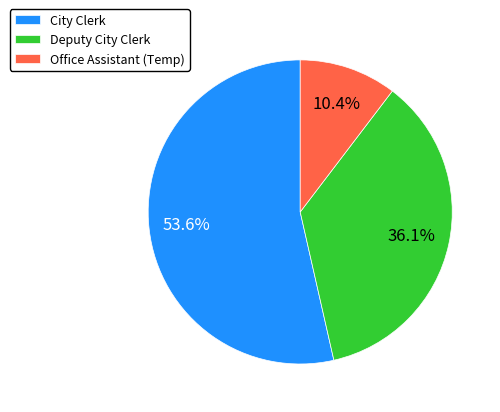

Count the number of slices in the pie.

3